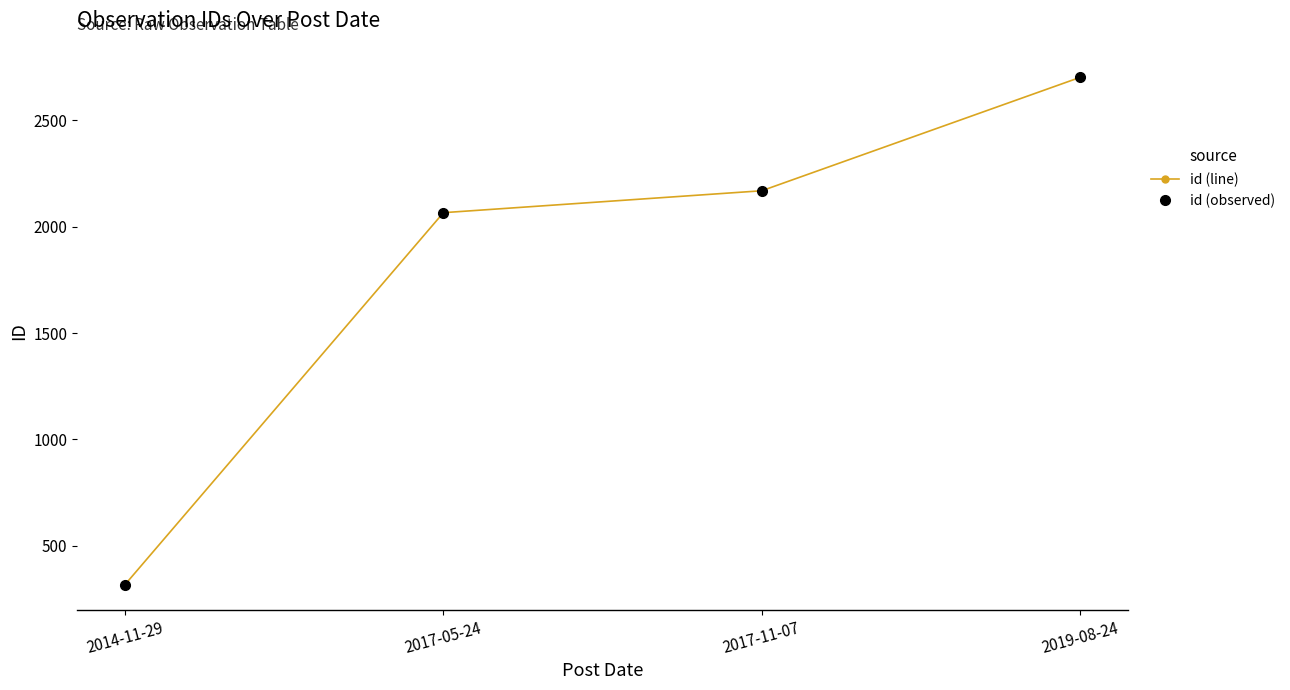

What is the label of the 1st point from the right?

2019-08-24